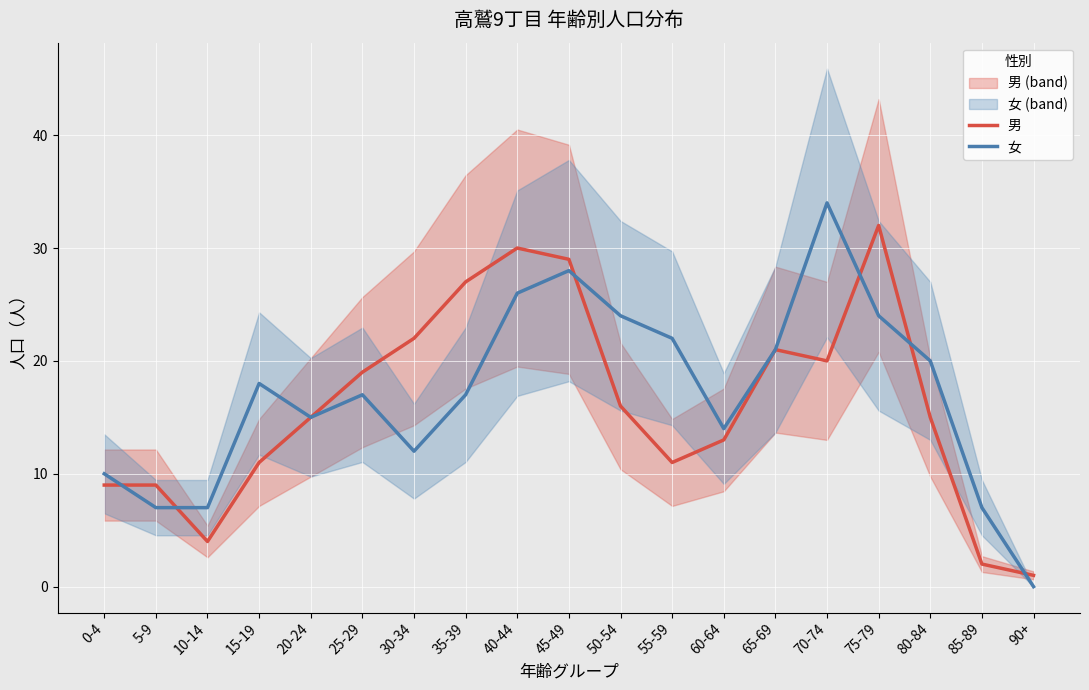

What is the greatest value displayed?

34